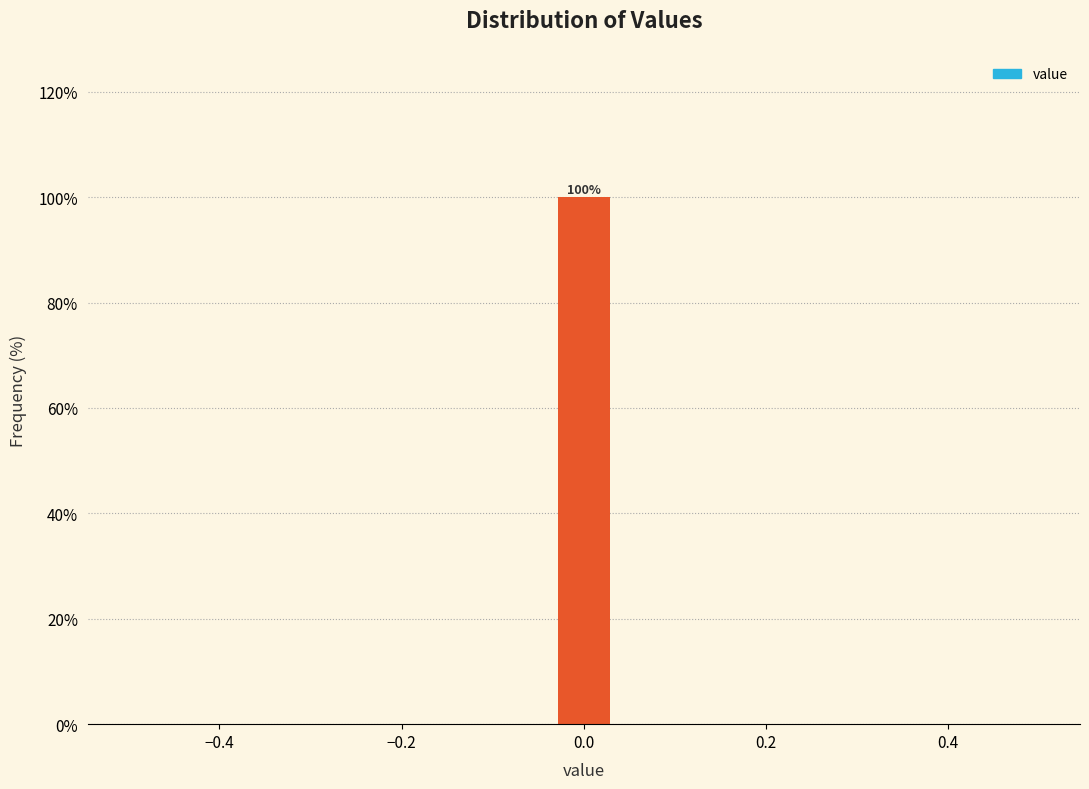

Read against the x-axis, roughly where is the centre of the tallest bar?

0.00